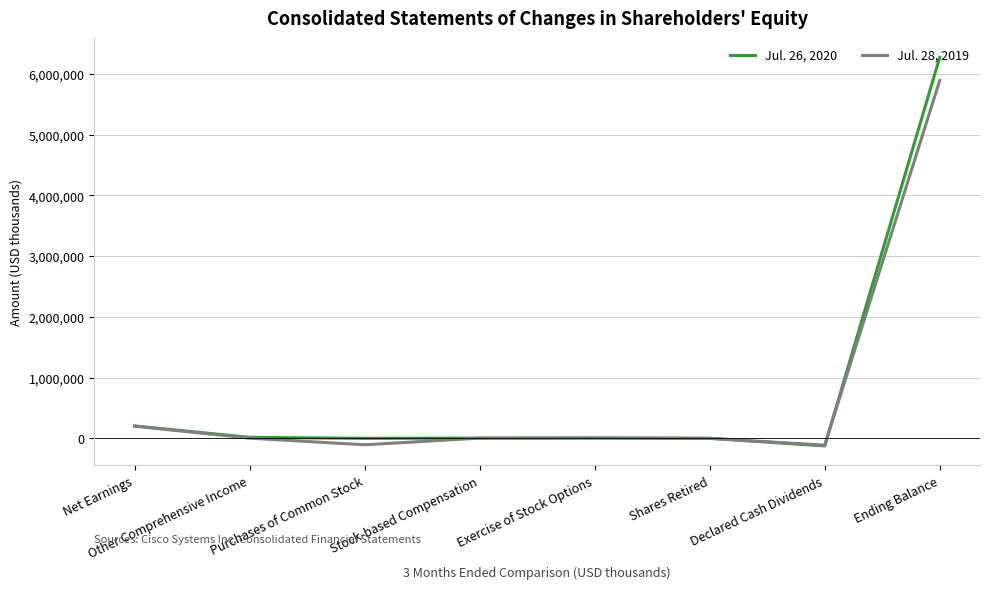

What is the maximum value for Jul. 26, 2020?

6271747